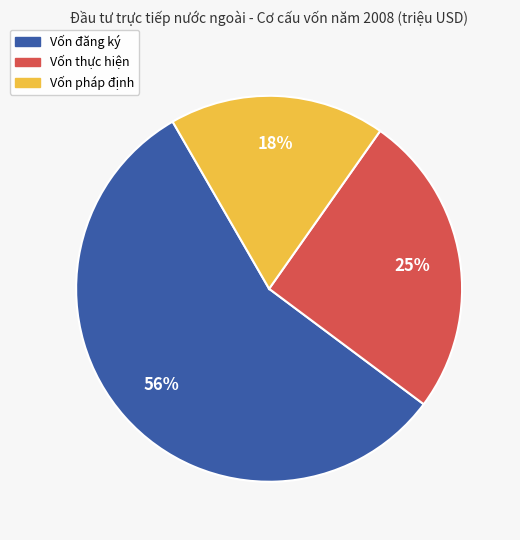

Does Vốn thực hiện represent more than half of the total?

No